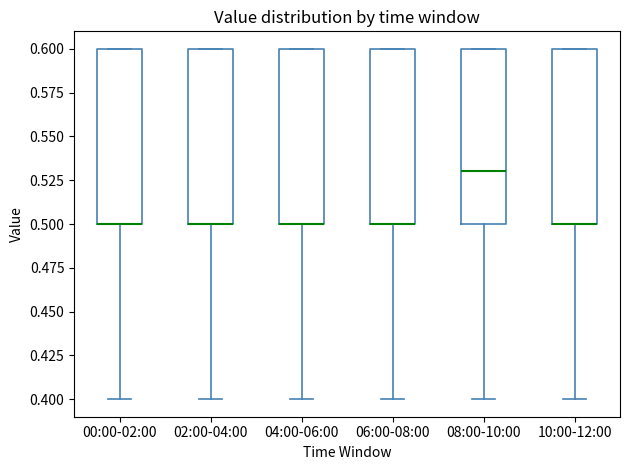

Where does the lower whisker of the box for 10:00-12:00 end on the y-axis? The values are not printed on the chart, so give them approximately, as read against the axis.

0.40